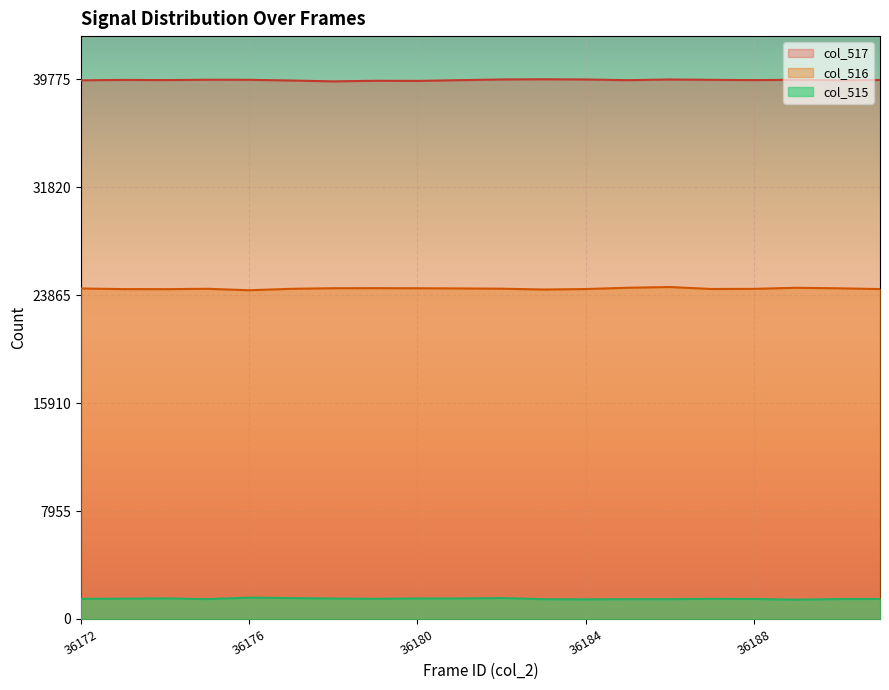

Count the number of categories in the chart.

20